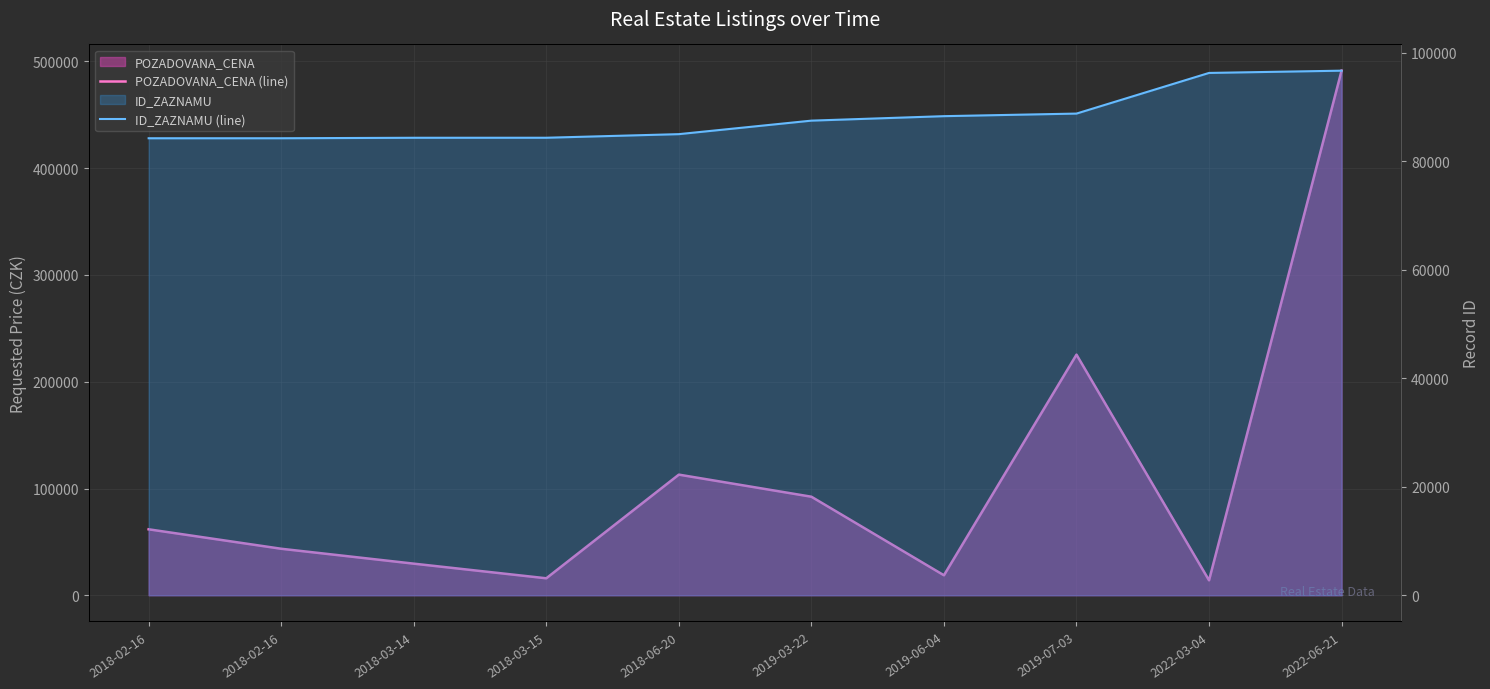

What is the difference between the second highest and second lowest values in the ID_ZAZNAMU (line) series?

12034